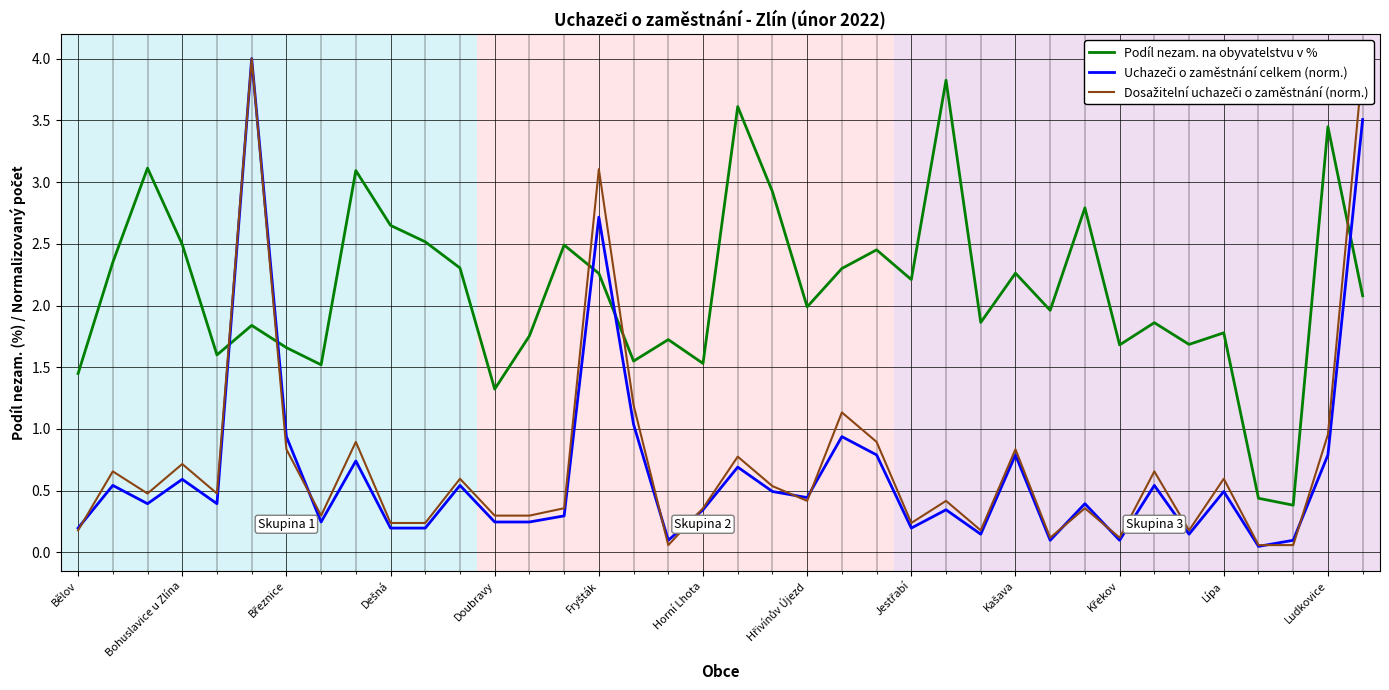

Which series has the largest total across all categories?

Podíl nezam. na obyvatelstvu v %